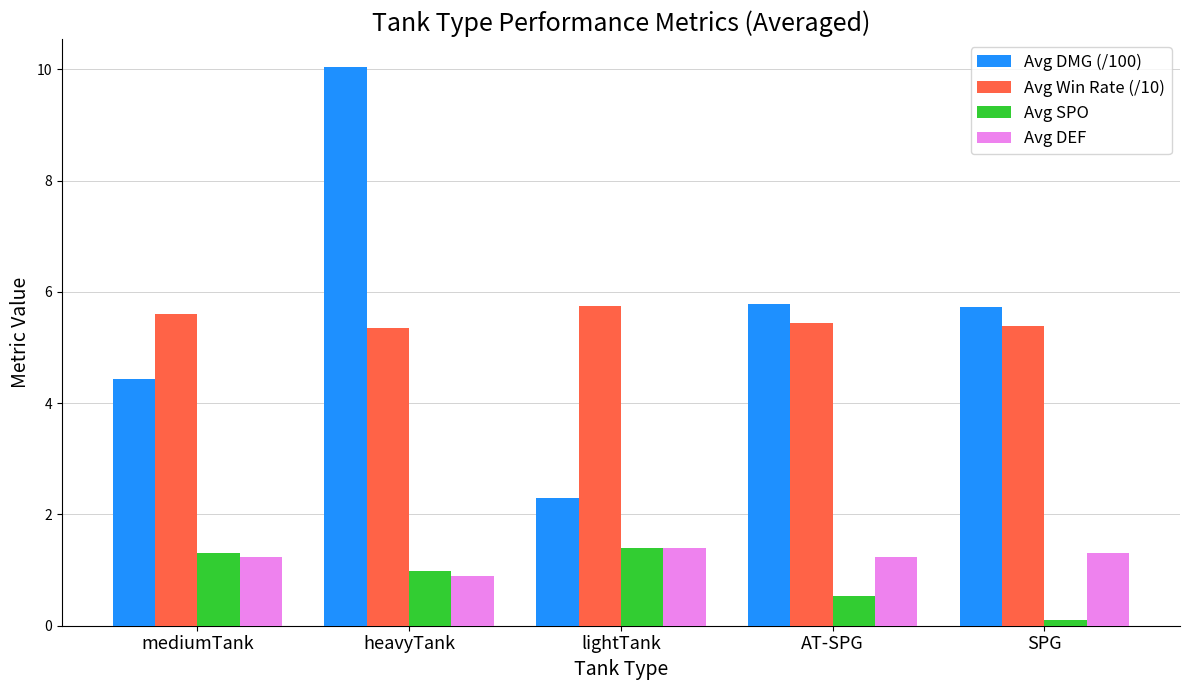

What is the difference between the highest and lowest values at heavyTank?

9.2